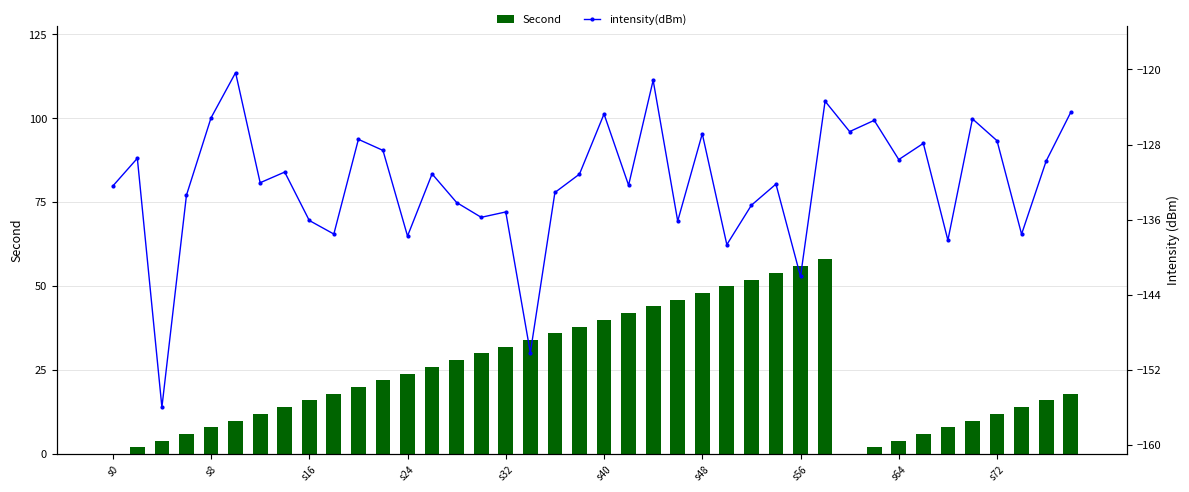

What is the sum of all Second values?

960